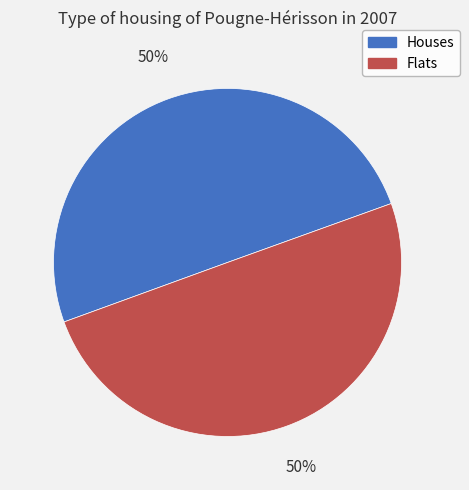

What is the ratio of the value at Houses to the value at Flats?

1.0